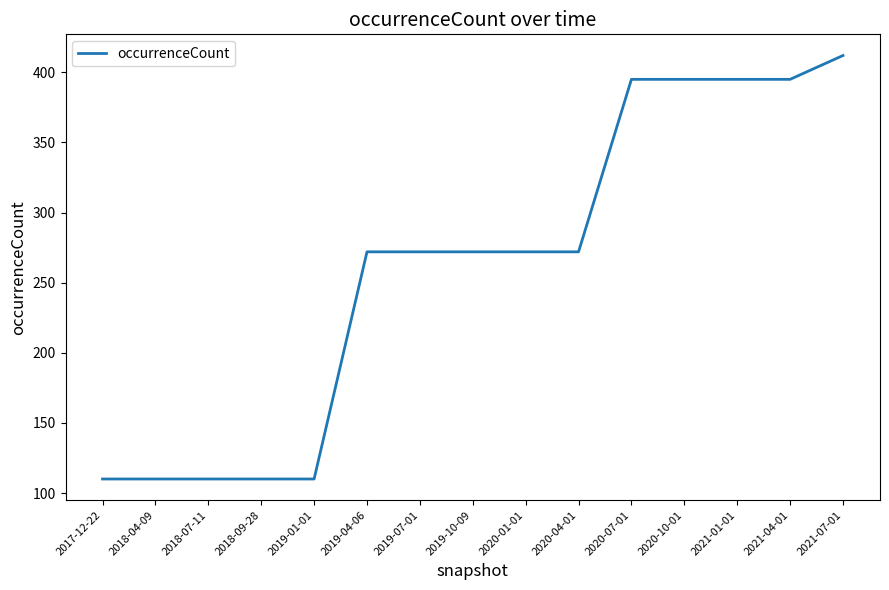

Reading left to right, list all the values displayed in this chart.

110	110	110	110	110	272	272	272	272	272	395	395	395	395	412